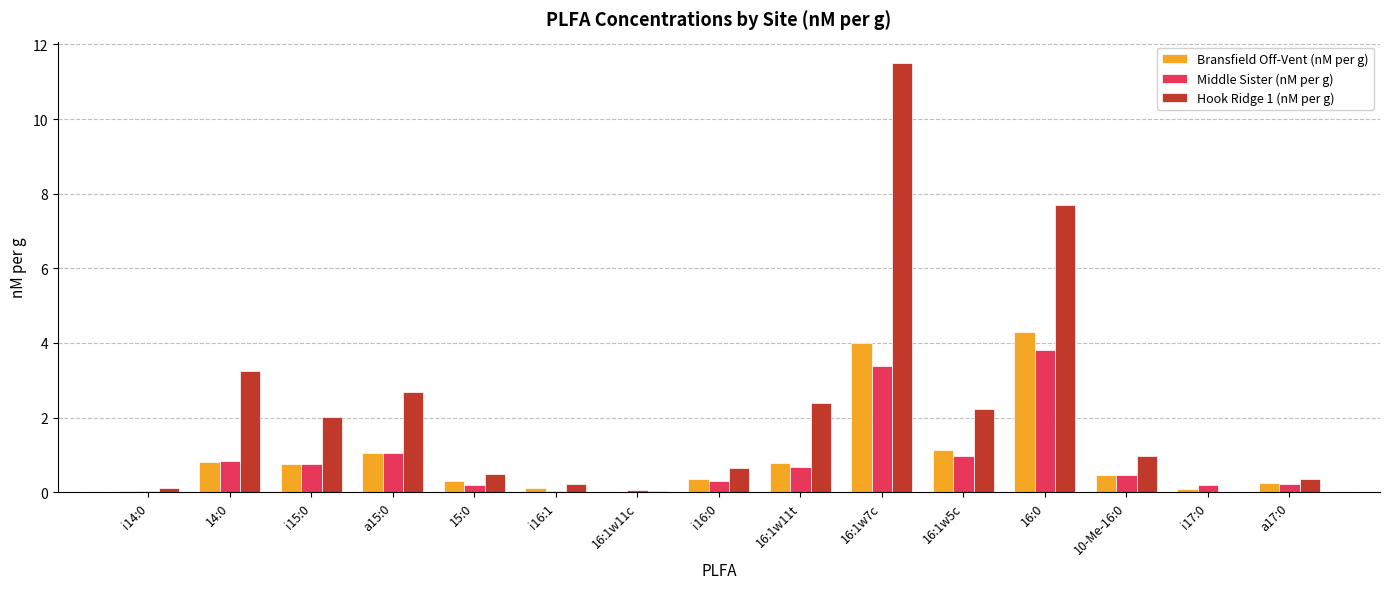

What are all the series names shown in the legend?

Bransfield Off-Vent (nM per g), Middle Sister (nM per g), Hook Ridge 1 (nM per g)